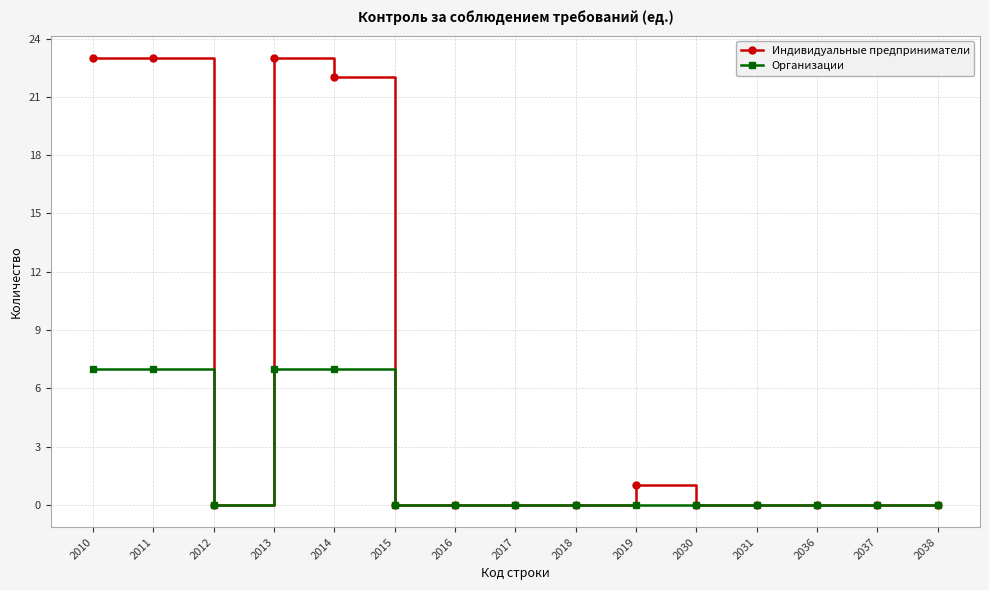

Reading right to left, list all the values displayed in this chart.

Индивидуальные предприниматели: 0	0	0	0	0	1	0	0	0	0	22	23	0	23	23
Организации: 0	0	0	0	0	0	0	0	0	0	7	7	0	7	7